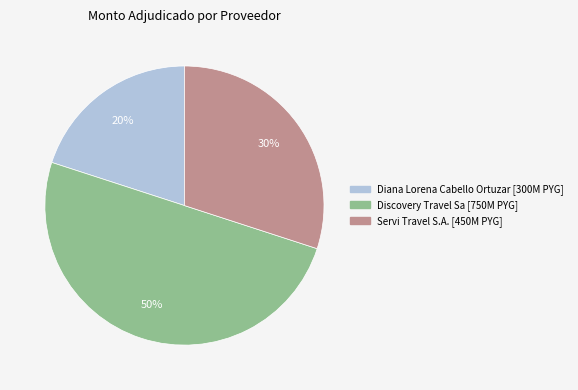

To the nearest percent, what is the difference between the largest and smallest slice percentages?

30%